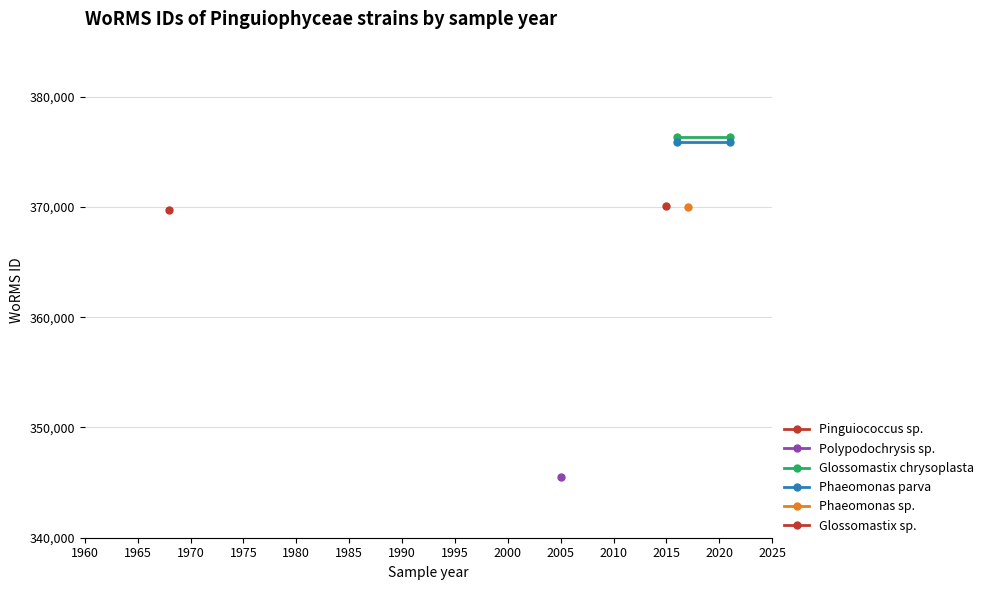

Is this an area chart (filled region under the line)?

No